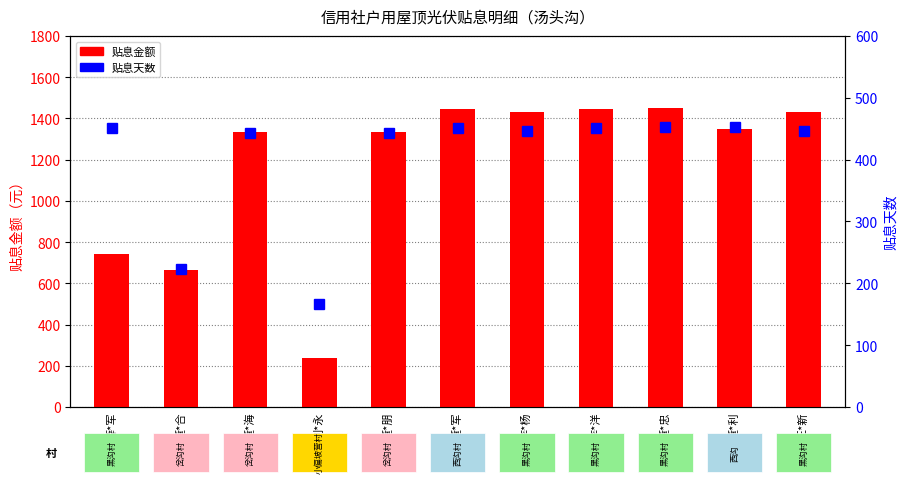

The value of 贴息天数 at 李*杨 is 712. True or false?

False